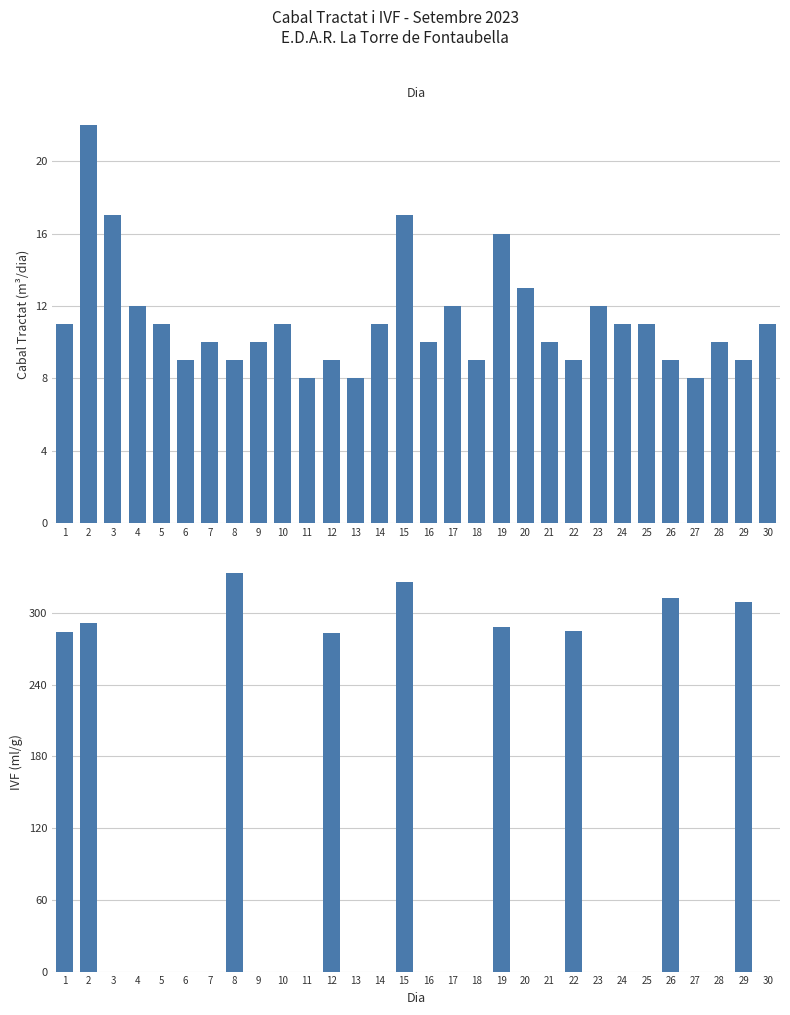

What is the difference between the Cabal tractat (m3/dia) values at 21 and 5?

1.0